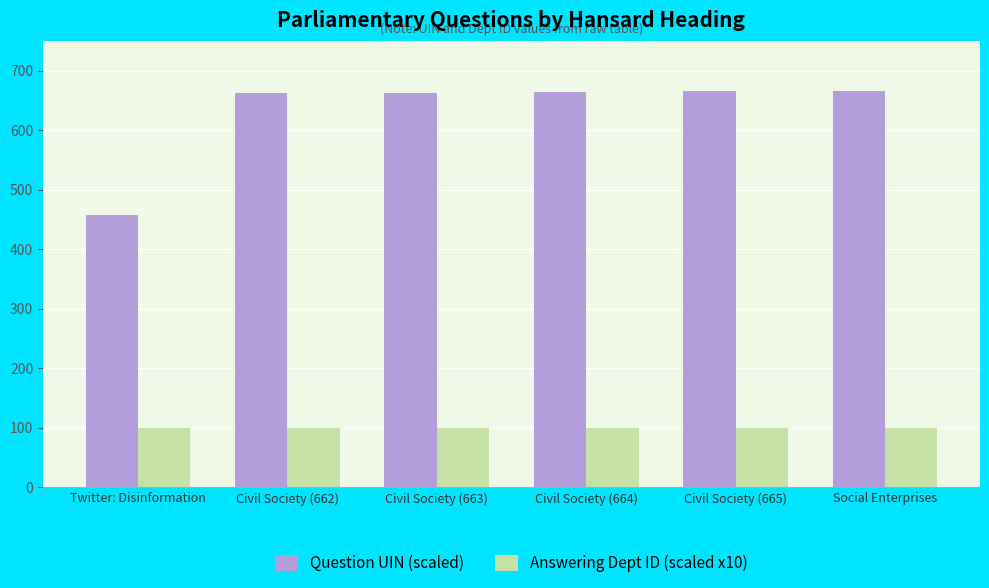

Is it true that Question UIN (scaled) equals 665 at Civil Society (665)?

True